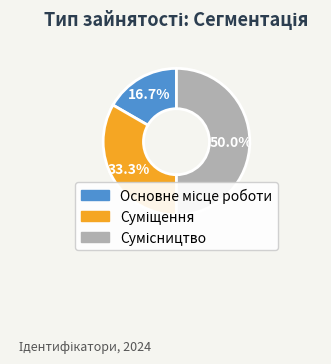

What percentage is the Основне місце роботи slice, to the nearest percent?

17%